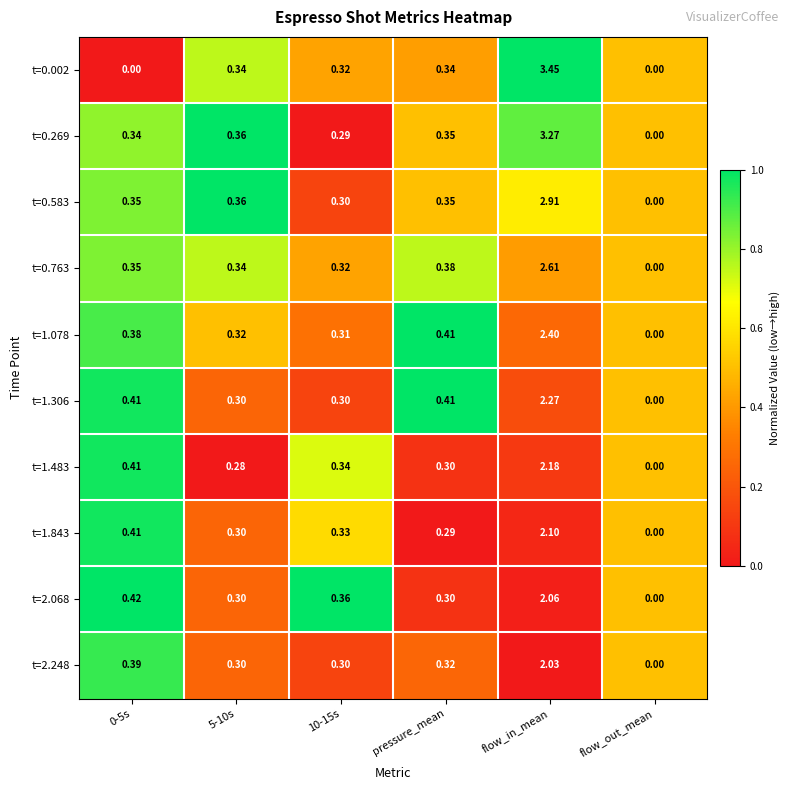

At which category is the sum across all series the highest?

flow_in_mean